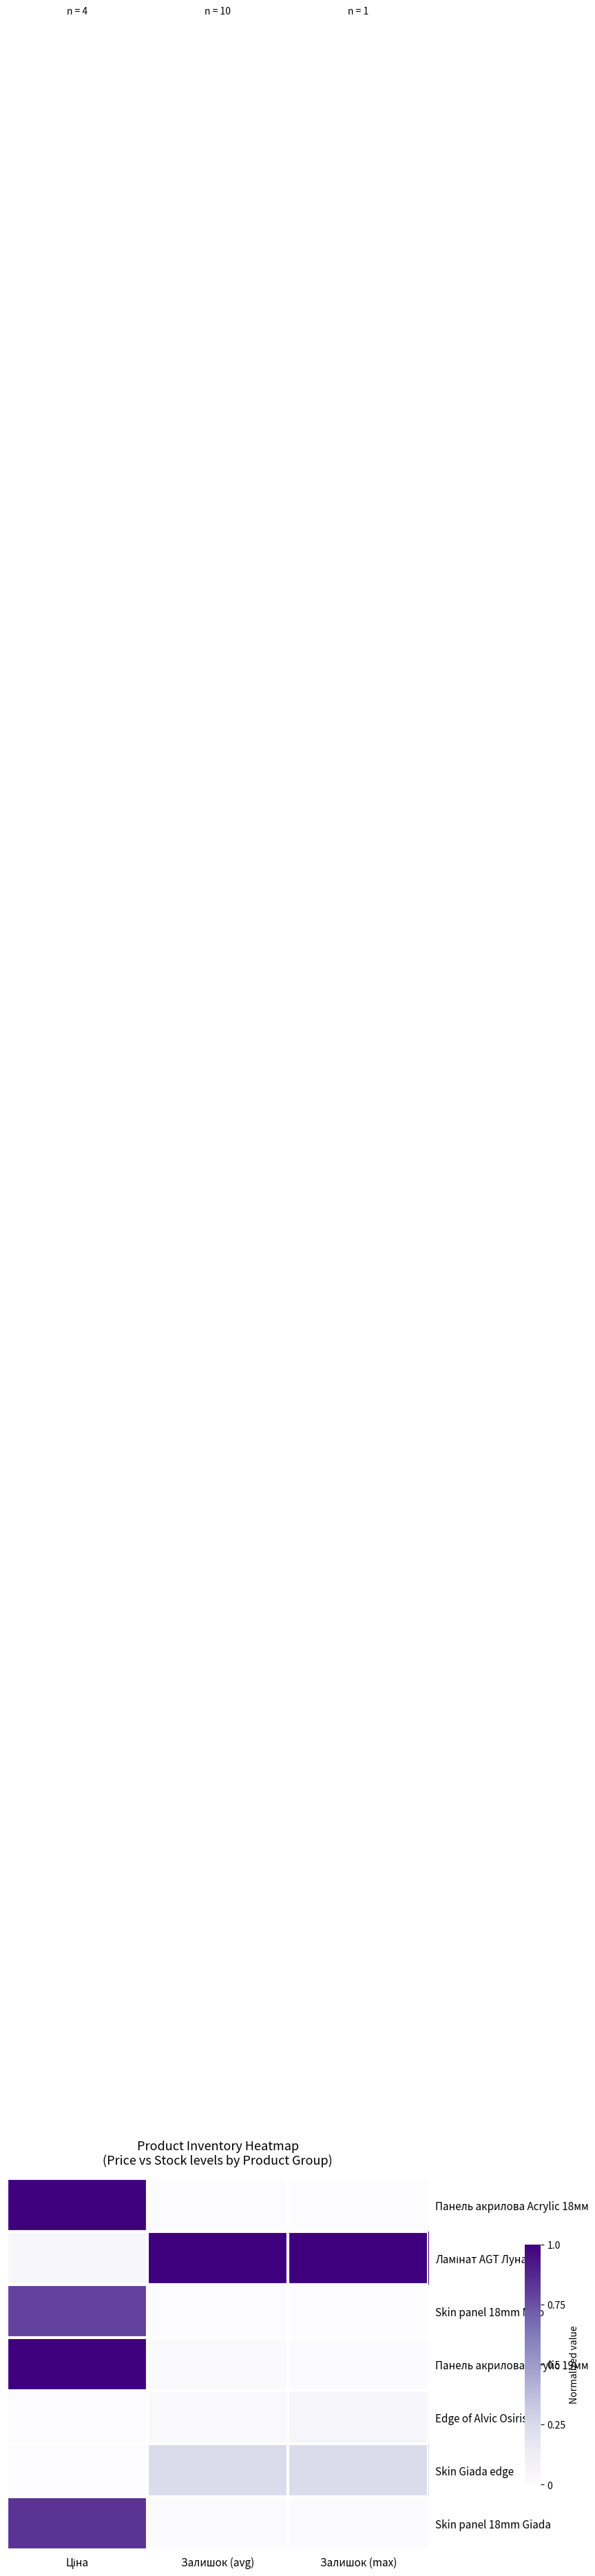

Count the number of data series in this chart.

7